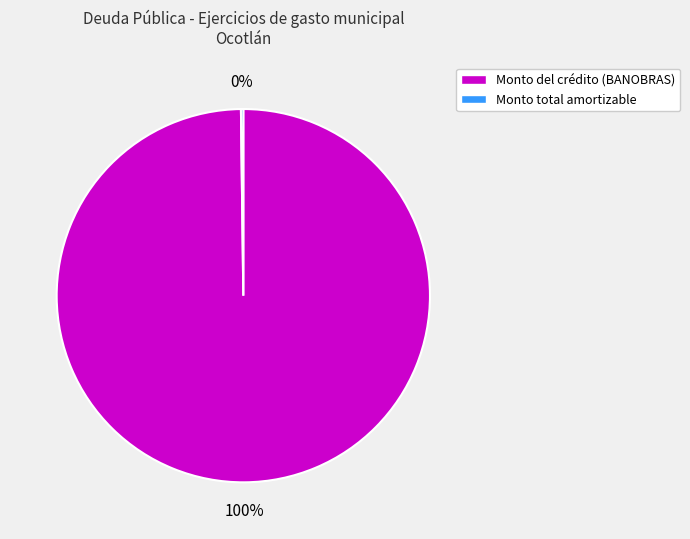

Is there a majority slice in this chart?

Yes